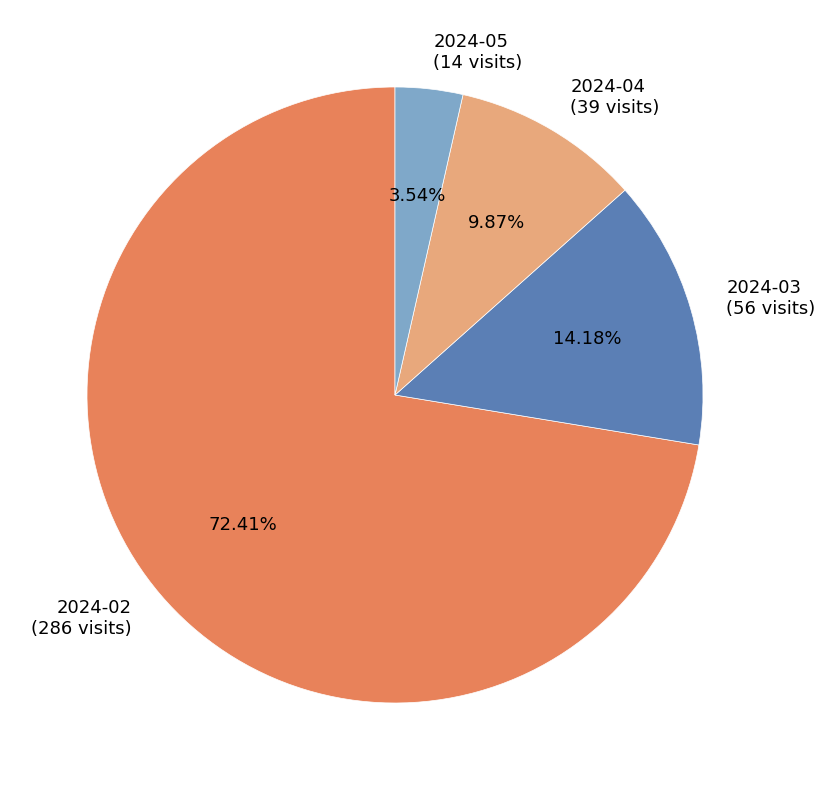

To the nearest percent, what is the combined percentage of 2024-04 and 2024-02?

82%